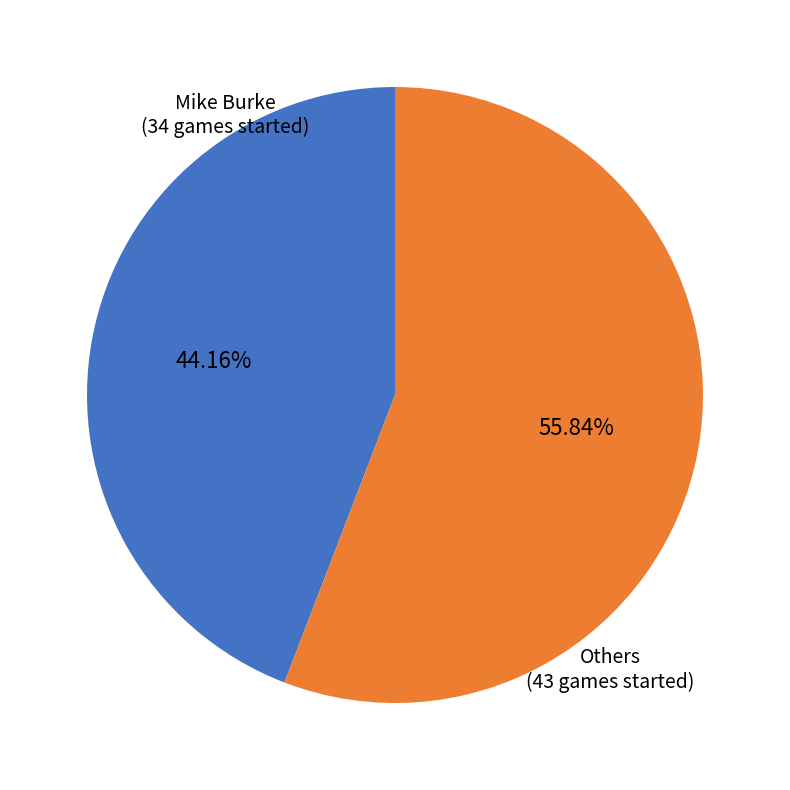

Which category has the smallest portion of the pie?

Mike Burke (34 games started)